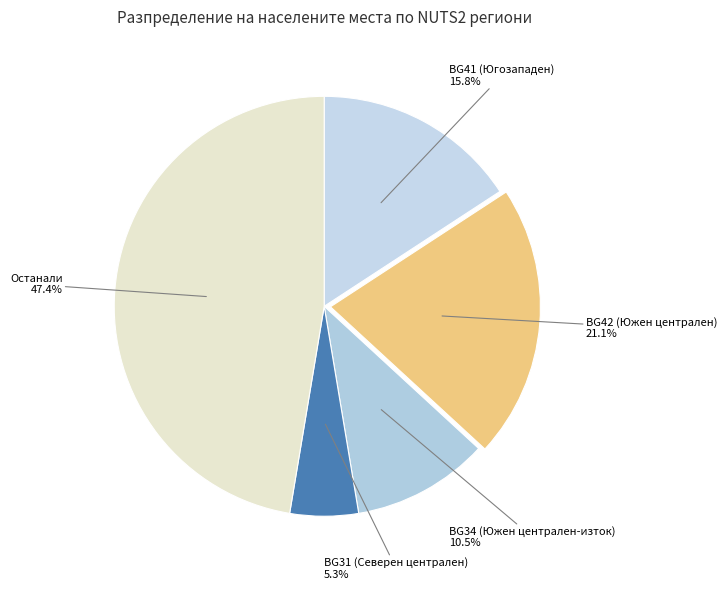

How many segments does this pie chart have?

5